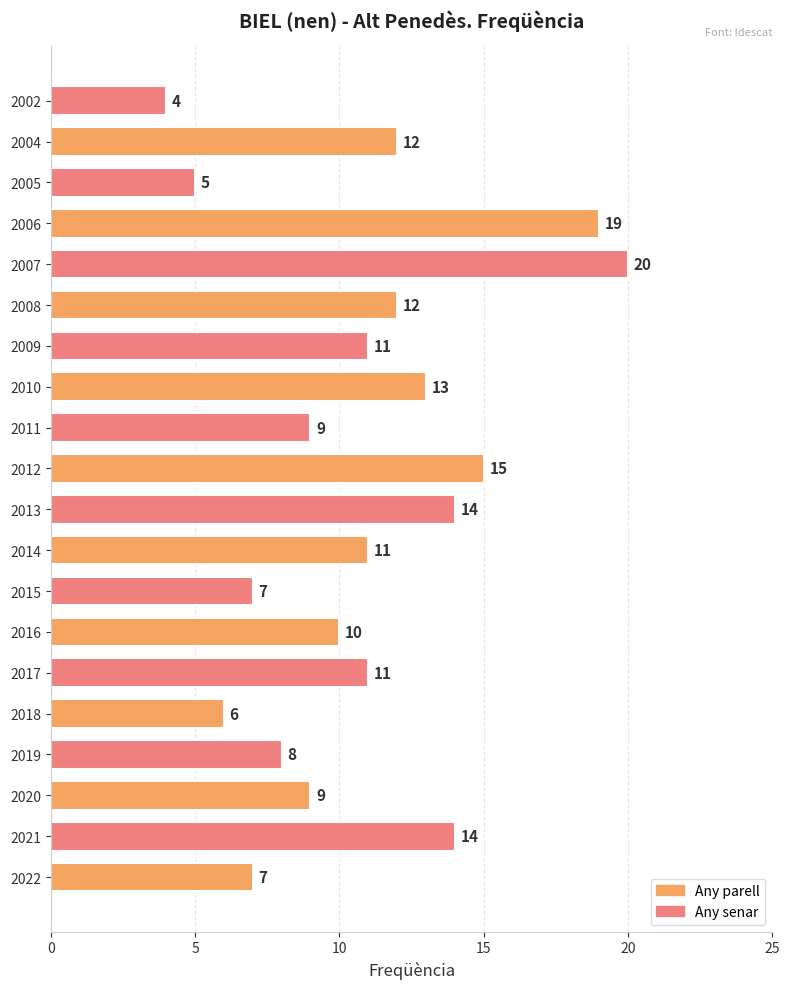

Reading bottom to top, transcribe all the data shown in this chart.

2022=7	2021=14	2020=9	2019=8	2018=6	2017=11	2016=10	2015=7	2014=11	2013=14	2012=15	2011=9	2010=13	2009=11	2008=12	2007=20	2006=19	2005=5	2004=12	2002=4